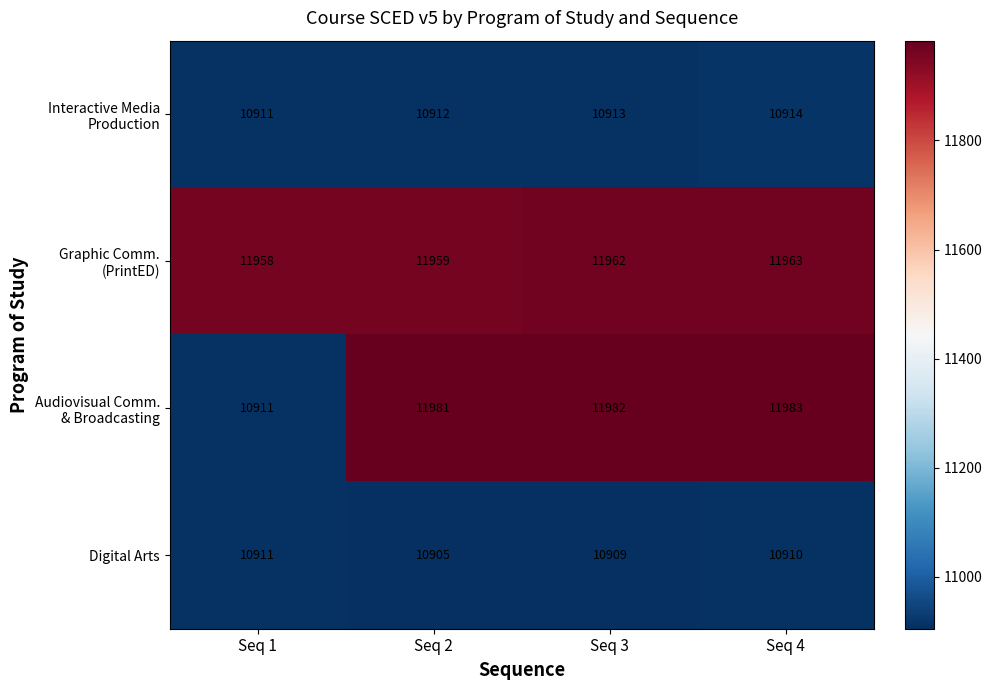

Which series changed the most between Seq 2 and Seq 3?

Digital Arts